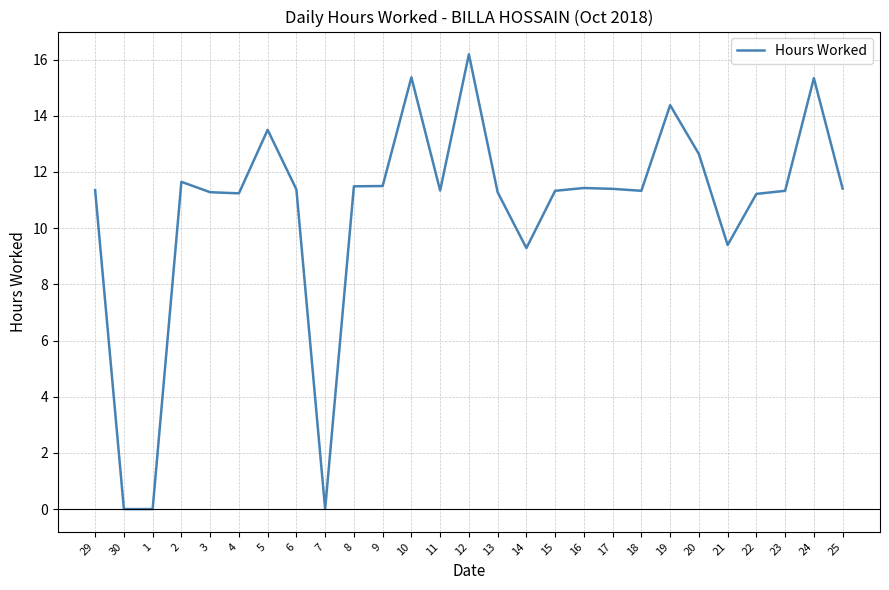

What is the sum of the values at 12 and 21?

25.6